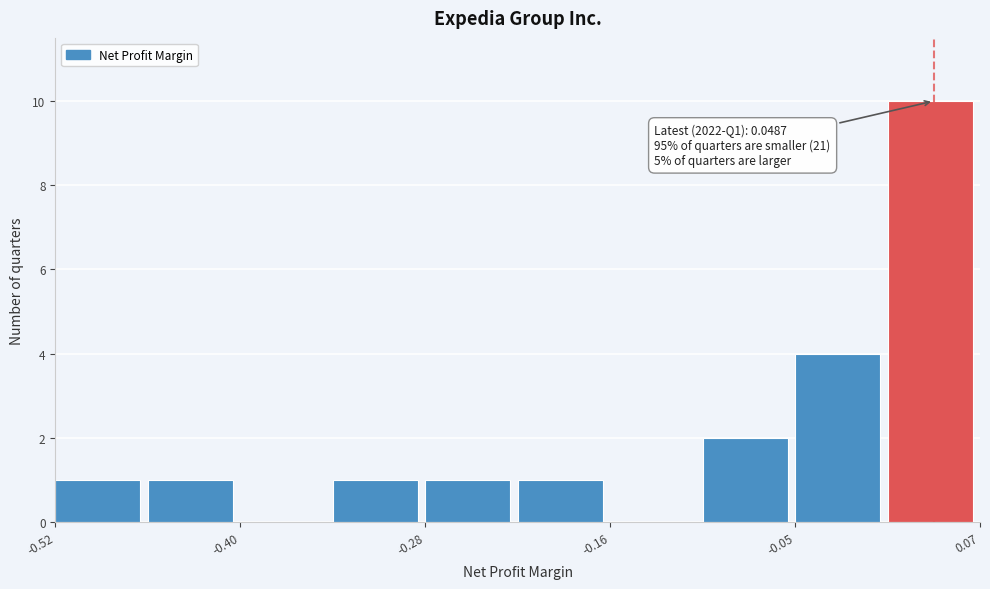

Around what value on the x-axis is the tallest bar? Give the approximate position of its centre, as read against the axis.

0.04